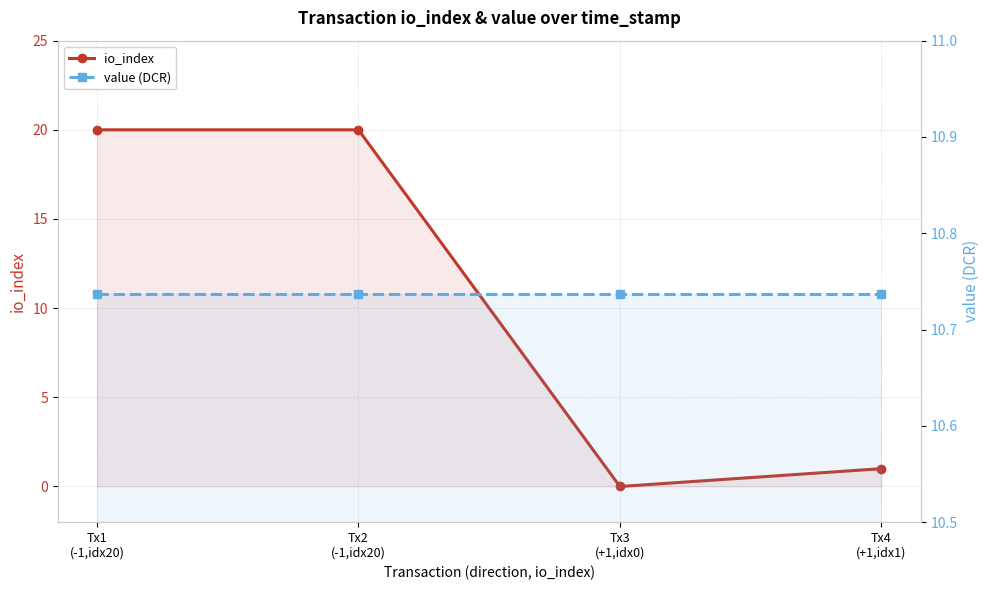

How many lines are shown in the chart?

2